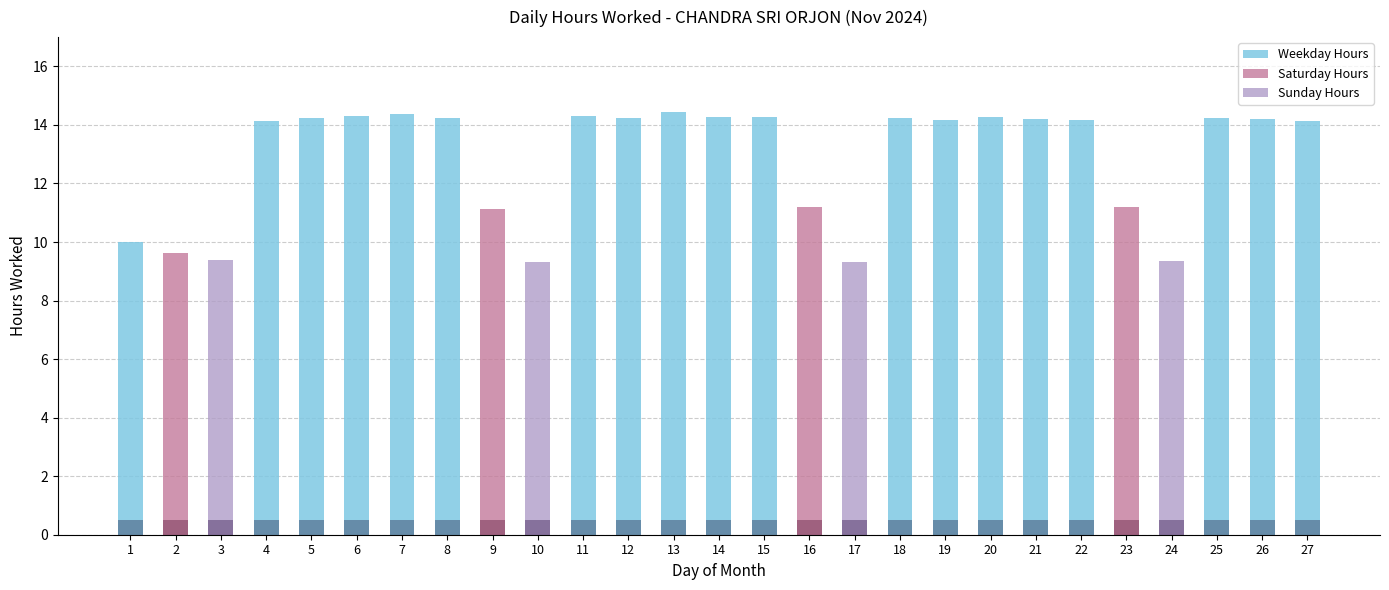

The value of Saturday Hours at 2 is 12.9. True or false?

False